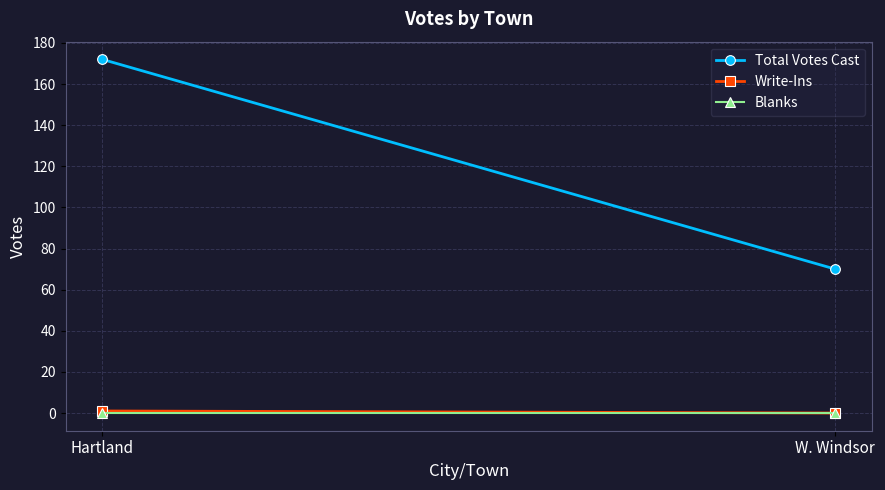

Reading left to right, transcribe all the data shown in this chart.

Total Votes Cast: Hartland=172	W. Windsor=70
Write-Ins: Hartland=1	W. Windsor=0
Blanks: Hartland=0	W. Windsor=0